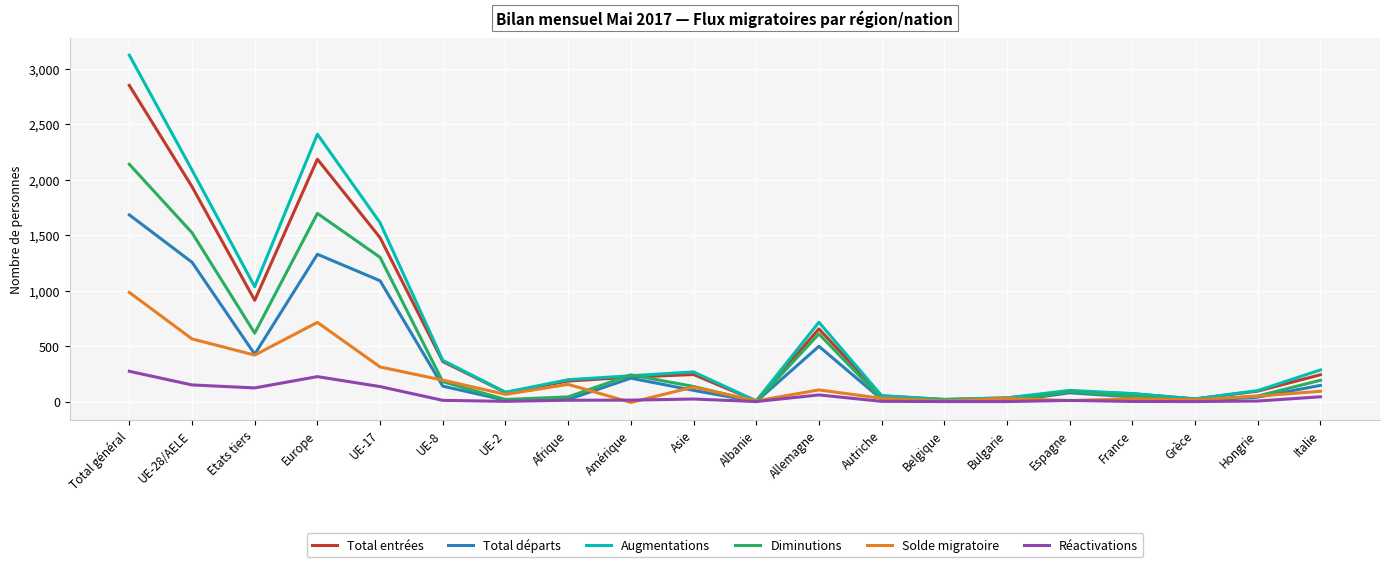

At which category does Solde migratoire reach its first local valley?

Etats tiers